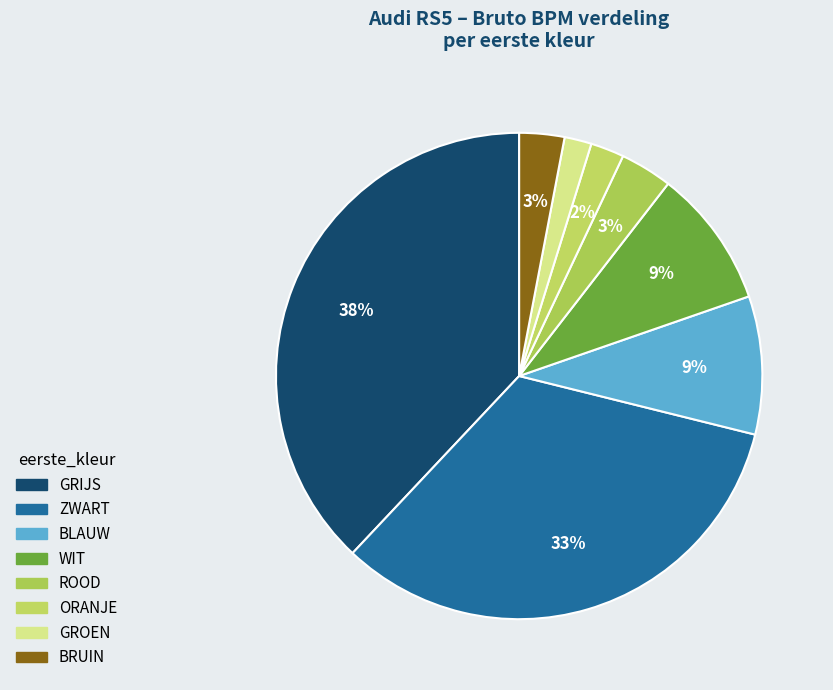

Count the number of slices in the pie.

8